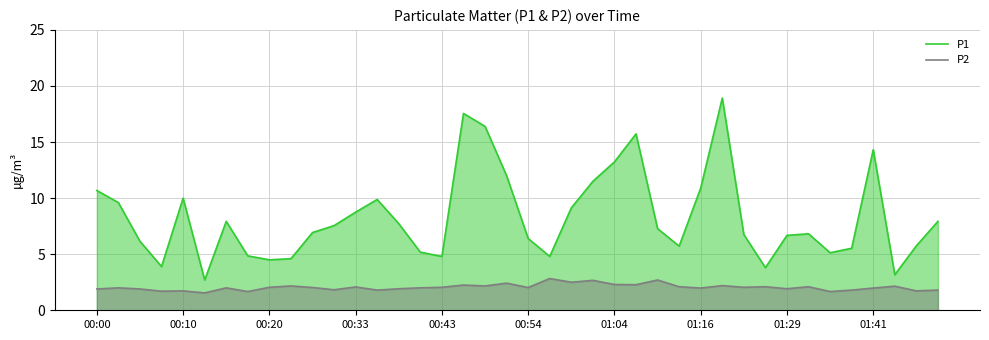

Does the chart have visible grid lines?

Yes